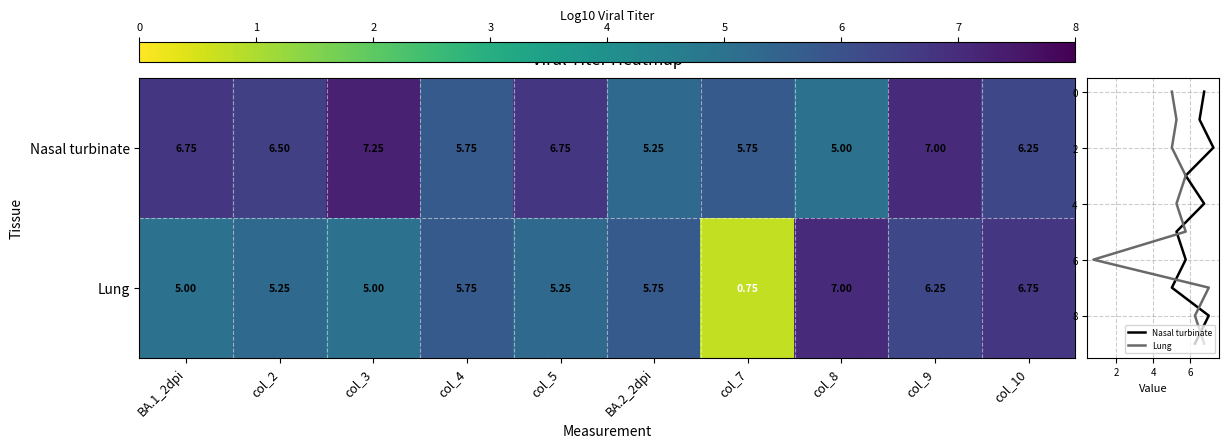

Between col_9 and BA.2_2dpi, which is larger?

col_9